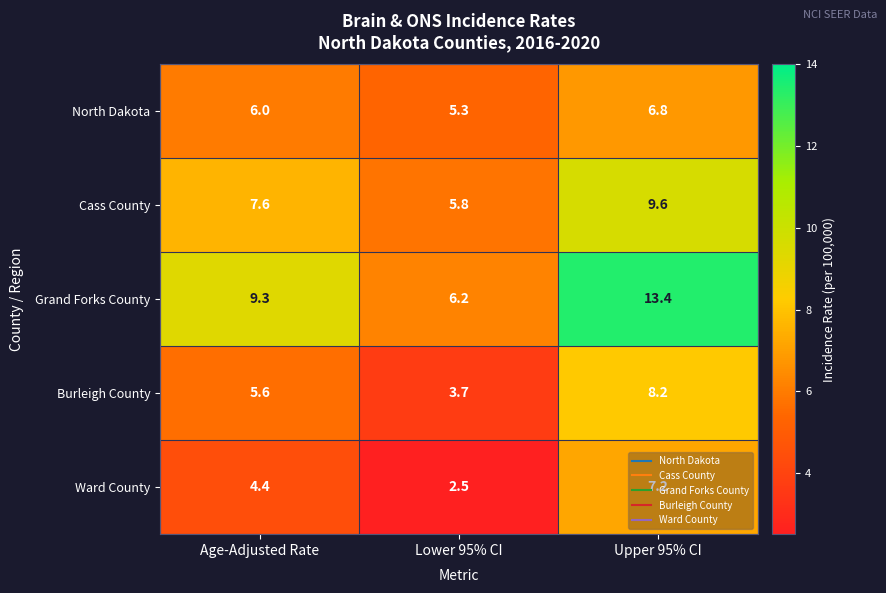

The value of Cass County at Lower 95% CI is 5.8. True or false?

True